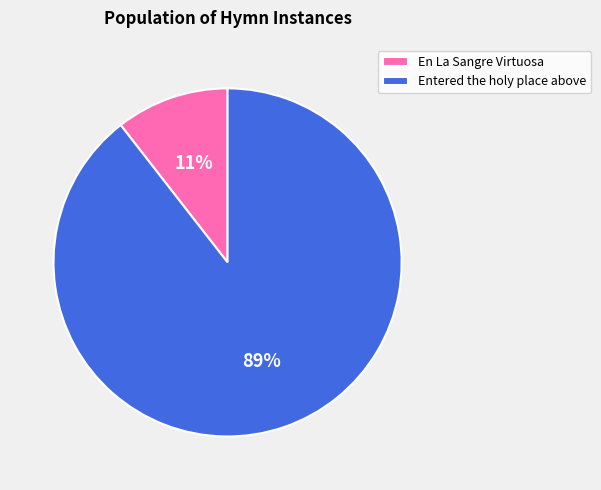

To the nearest percent, what is the average slice percentage?

50%